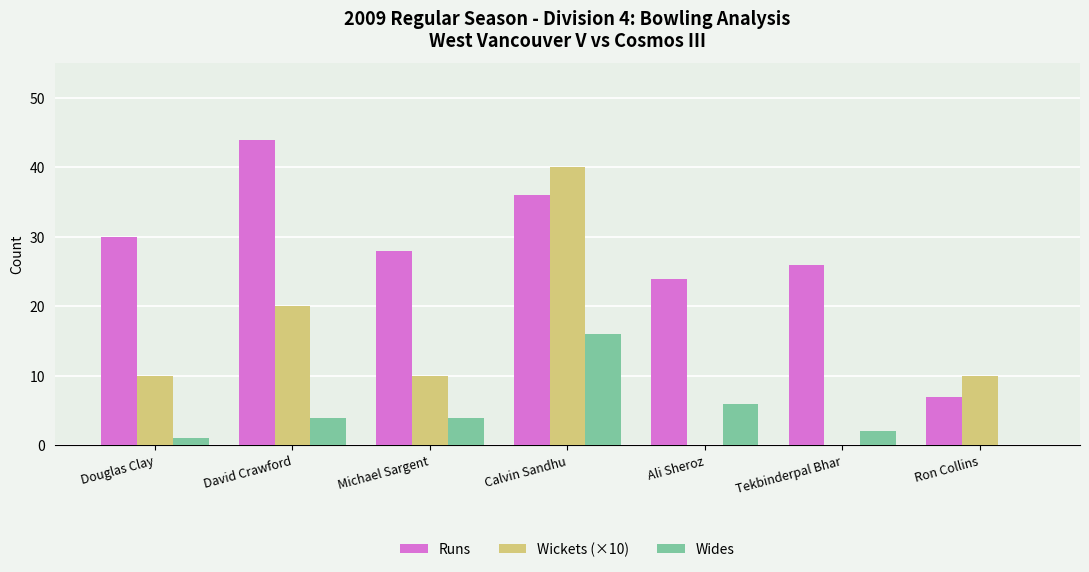

At which category is the sum across all series the highest?

Calvin Sandhu